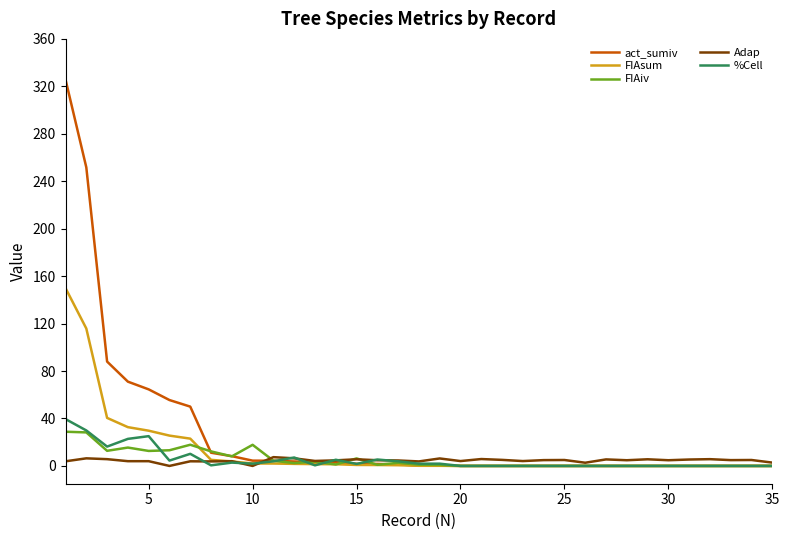

At how many categories does at least one series exceed 312?

1